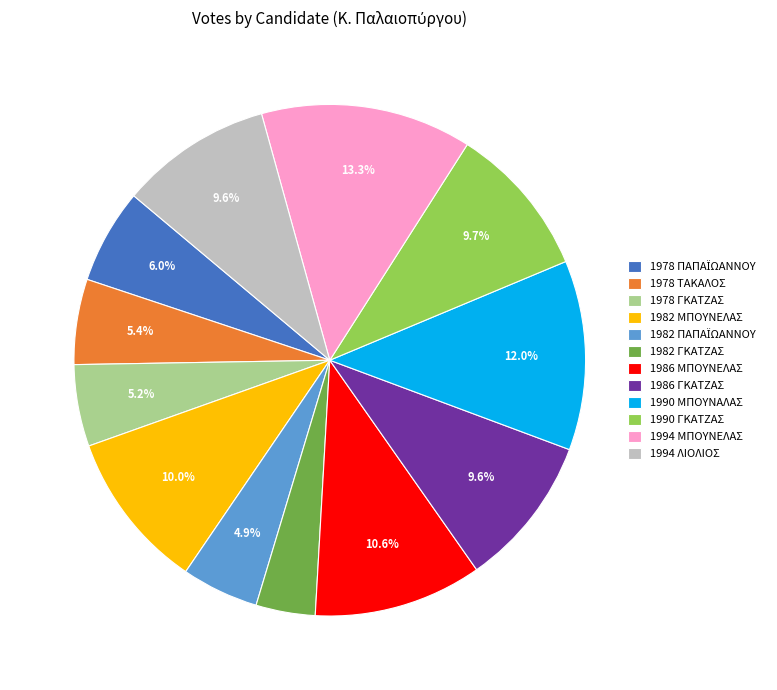

Is there a majority slice in this chart?

No